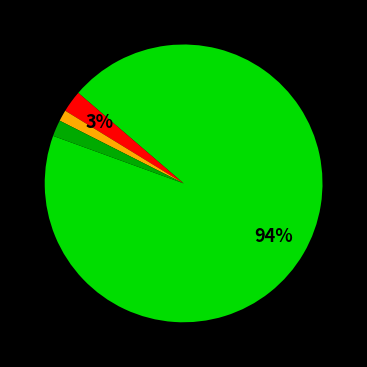

Is there any slice that represents more than half of the pie?

Yes